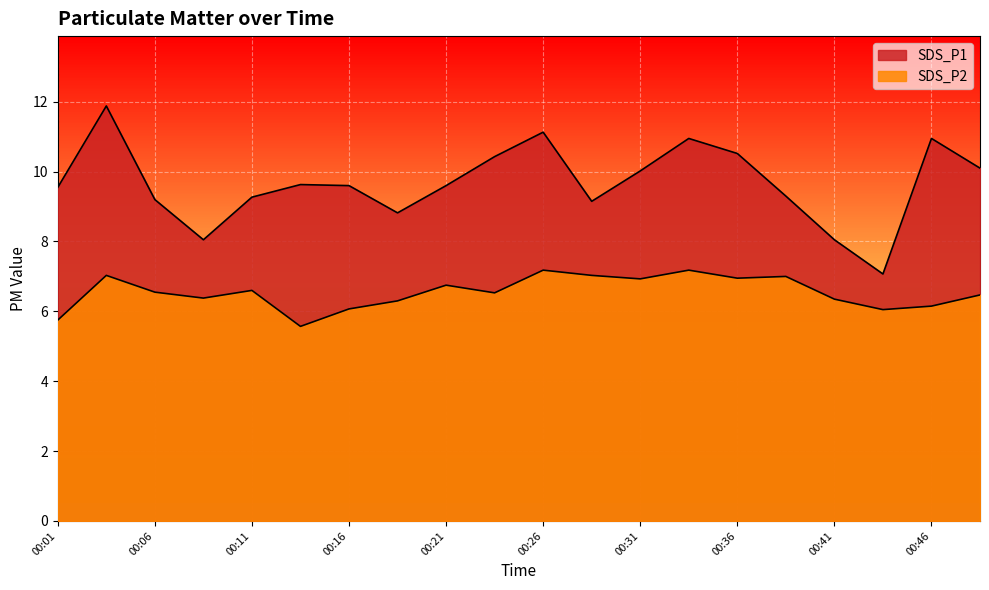

Where is the first local maximum for SDS_P2?

00:03